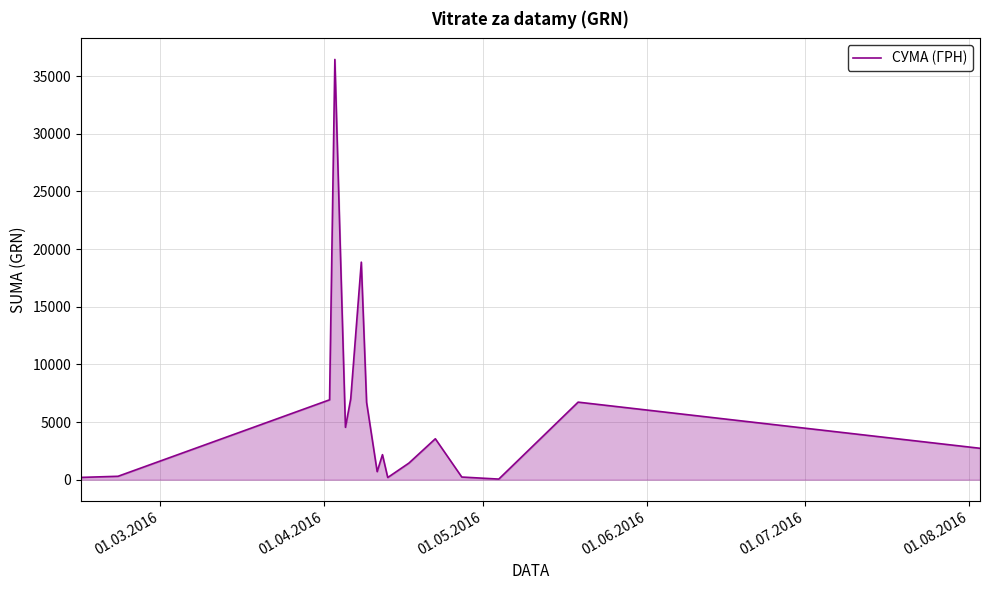

True or false: there are more than 0 points higher than both neighbors.

True